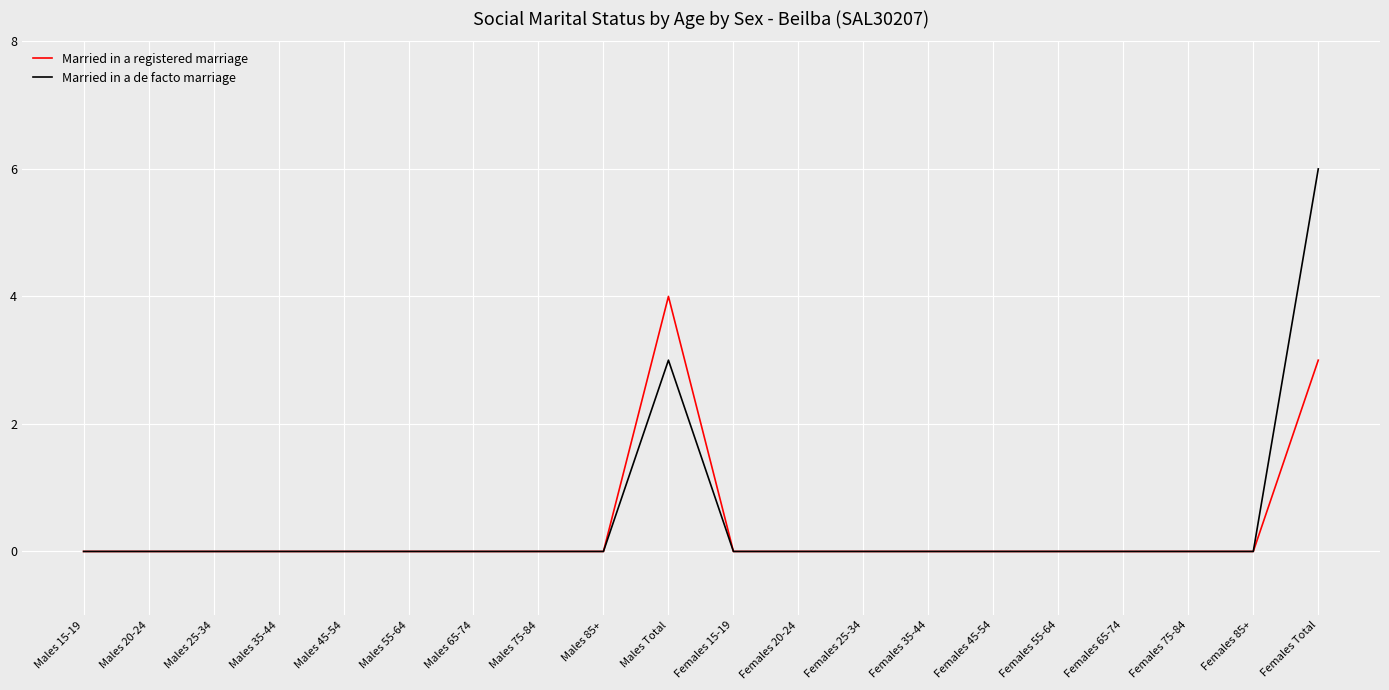

How many Married in a registered marriage values are between 0 and 1?

18